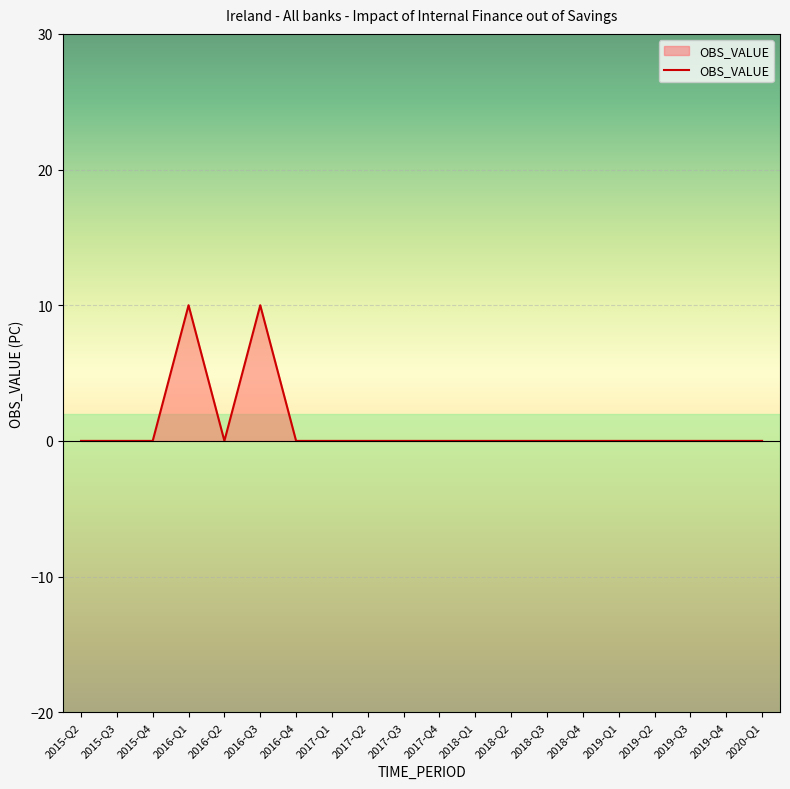

How many lines are shown in the chart?

1